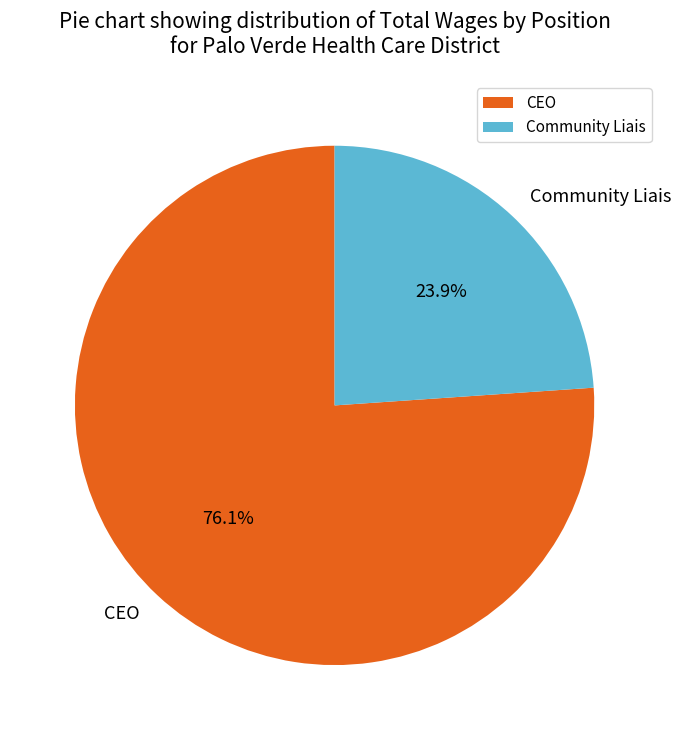

True or false: CEO accounts for 89% of the total.

False